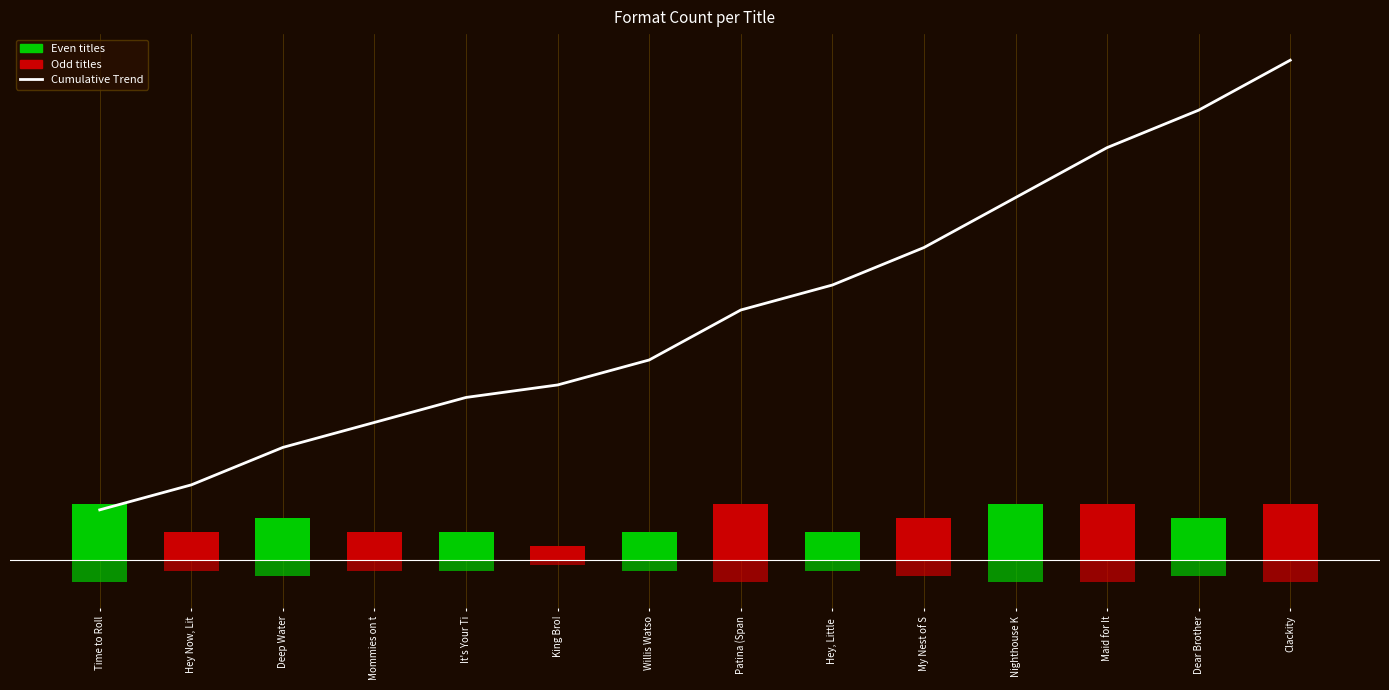

Rank the categories by value from highest to lowest.

Clackity, Dear Brother, Maid for It, Nighthouse K, My Nest of S, Hey, Little , Patina (Span, Willis Watso, King Bro!, It's Your Ti, Mommies on t, Deep Water, Hey Now, Lit, Time to Roll